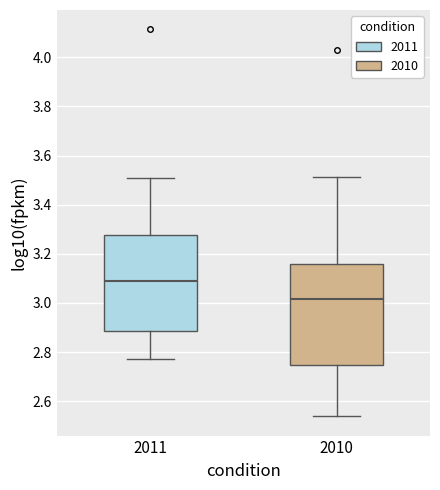

Reading left to right, transcribe this box plot: for each box, give where its median line is, the range the box spans, and where its two whiskers end, as read against the y-axis. The values are not printed on the chart, so give them approximately, as read against the axis.

2011: median 3.08, box 2.88 to 3.28, whiskers 2.76 to 3.50
2010: median 3.02, box 2.74 to 3.16, whiskers 2.54 to 3.52